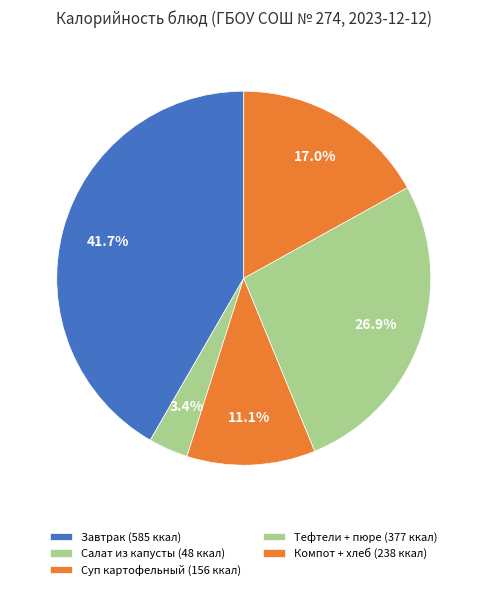

How many slices are in this pie chart?

5